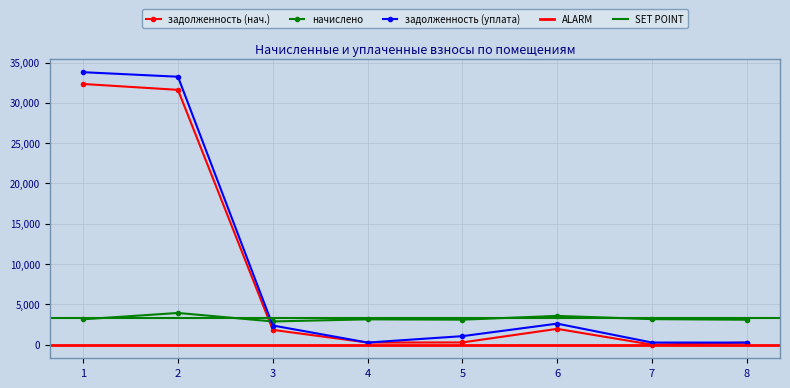

What is the sum of the задолженность (нач.) values at 7 and 6?

1958.9